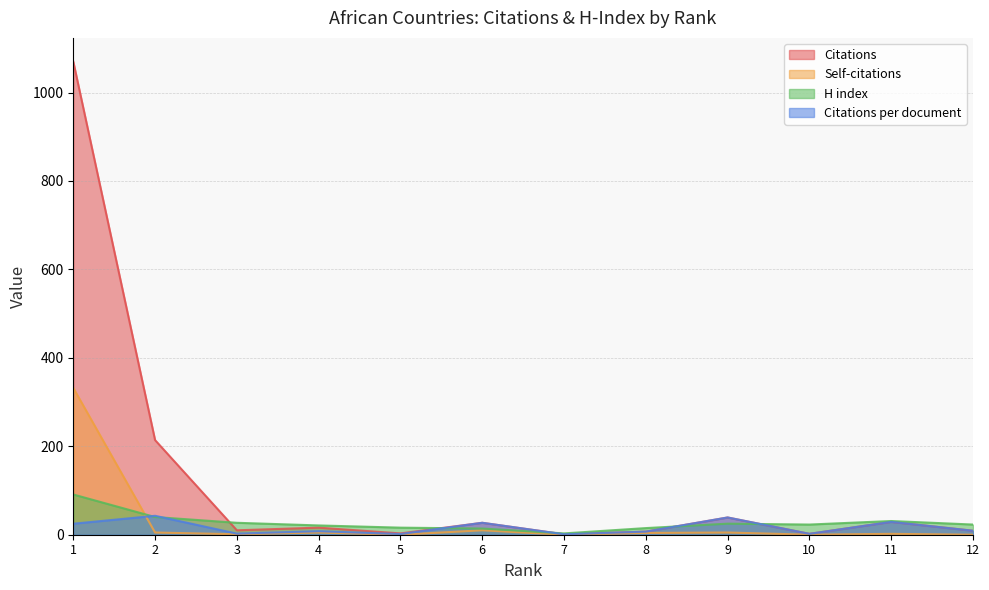

Which has a higher value, 2 or 6?

2